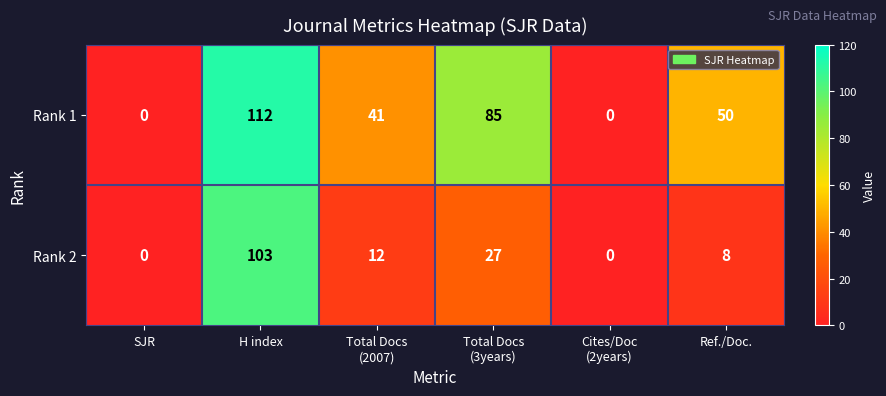

Reading left to right, list all the values displayed in this chart.

Rank 1: 0	112	41	85	0	50
Rank 2: 0	103	12	27	0	8